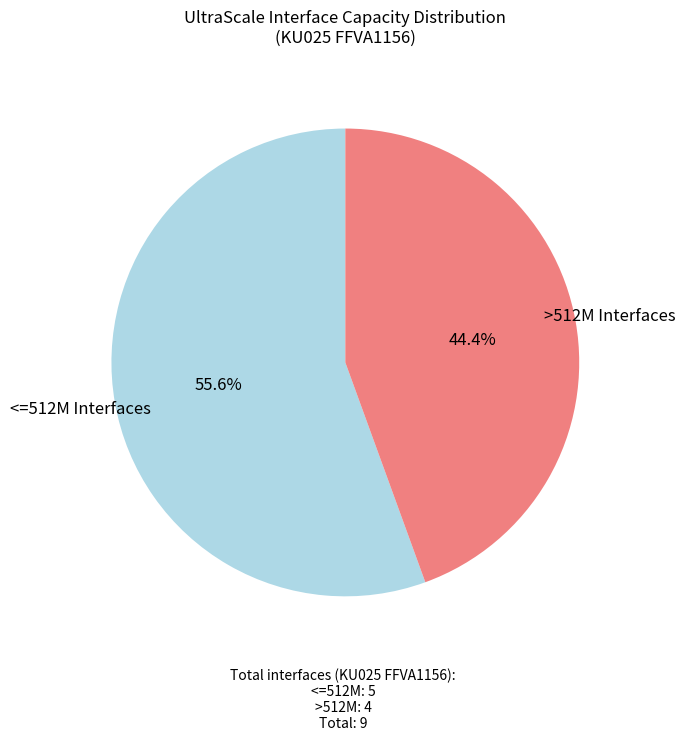

Is there any slice that represents more than half of the pie?

Yes